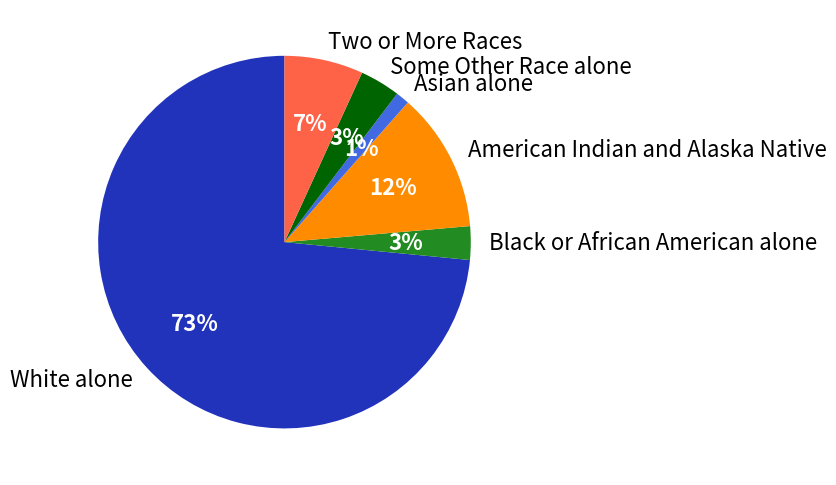

Which slice represents more than half of the pie?

White alone